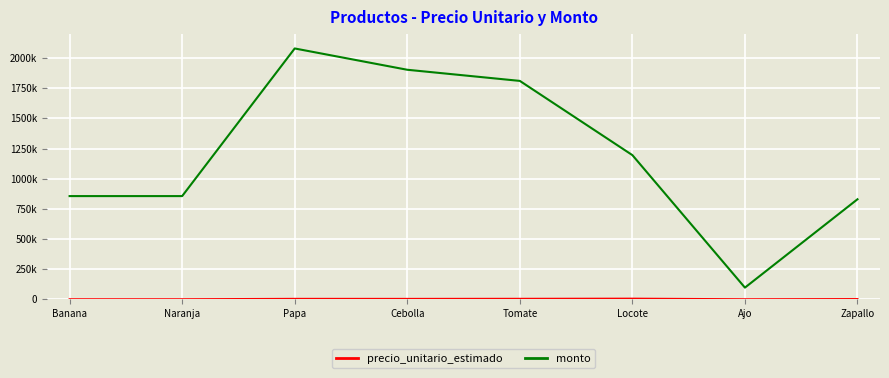

Is this an area chart (filled region under the line)?

No